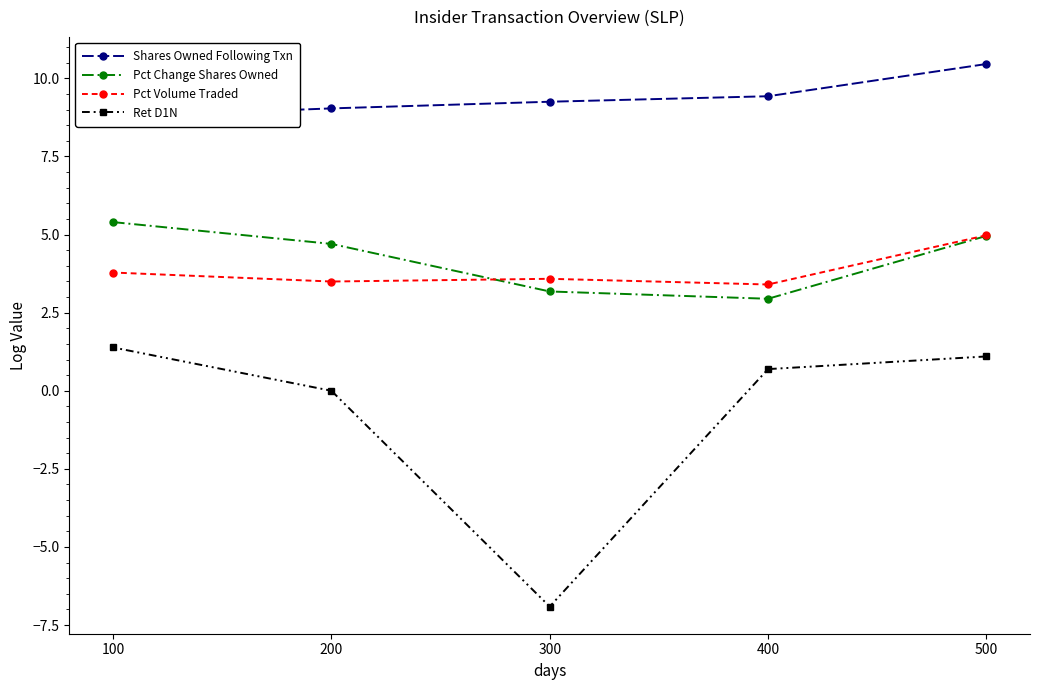

The Pct Change Shares Owned series shows 5.4 at 100. True or false?

True